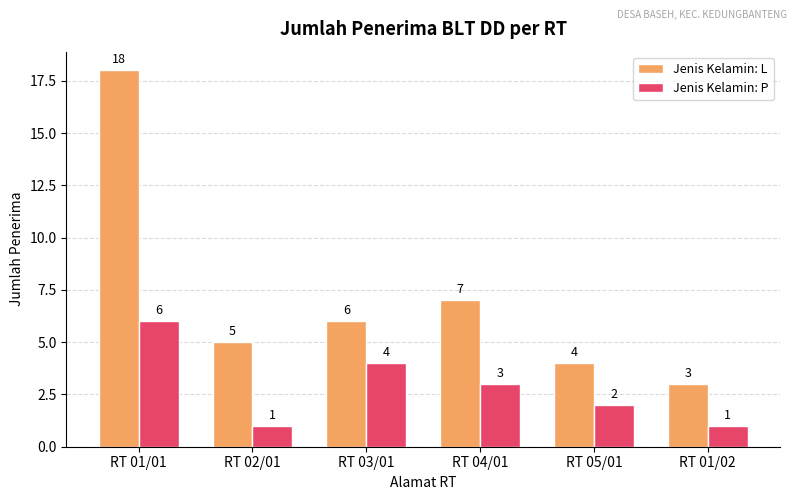

How many bars are there in total?

12